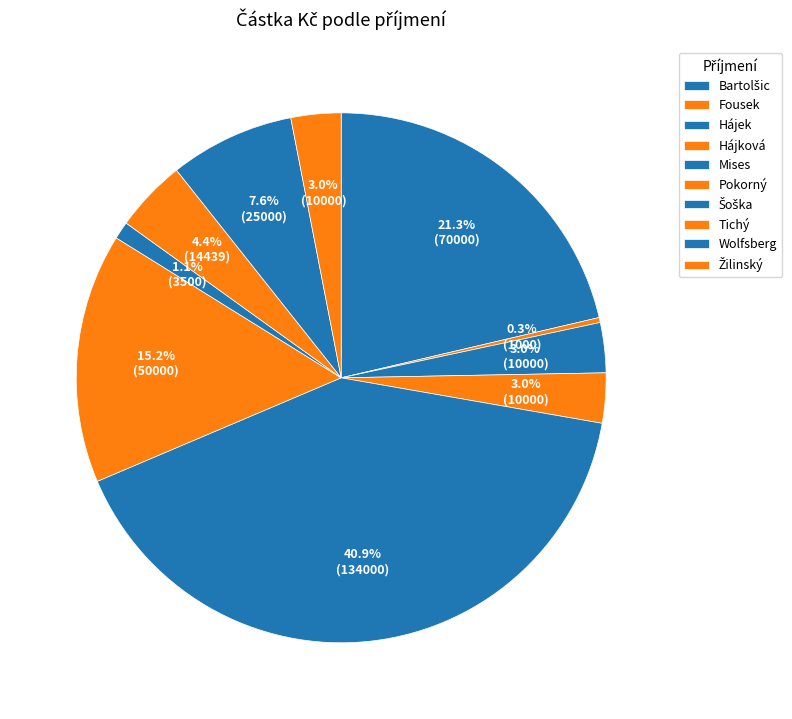

Is it true that Wolfsberg is 8% of the pie?

True